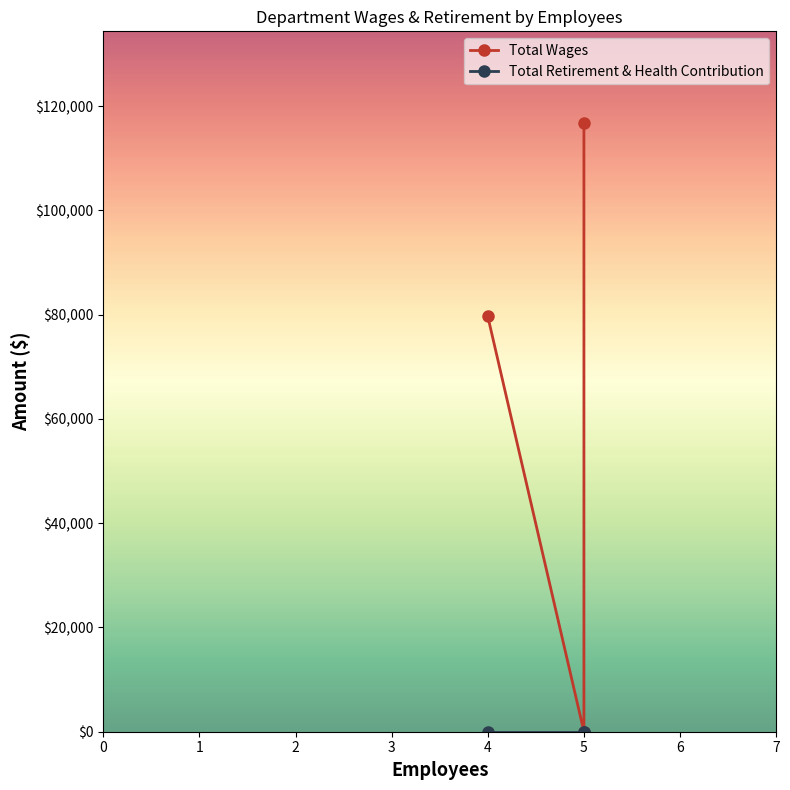

Which has a higher value, 5 or 4?

5